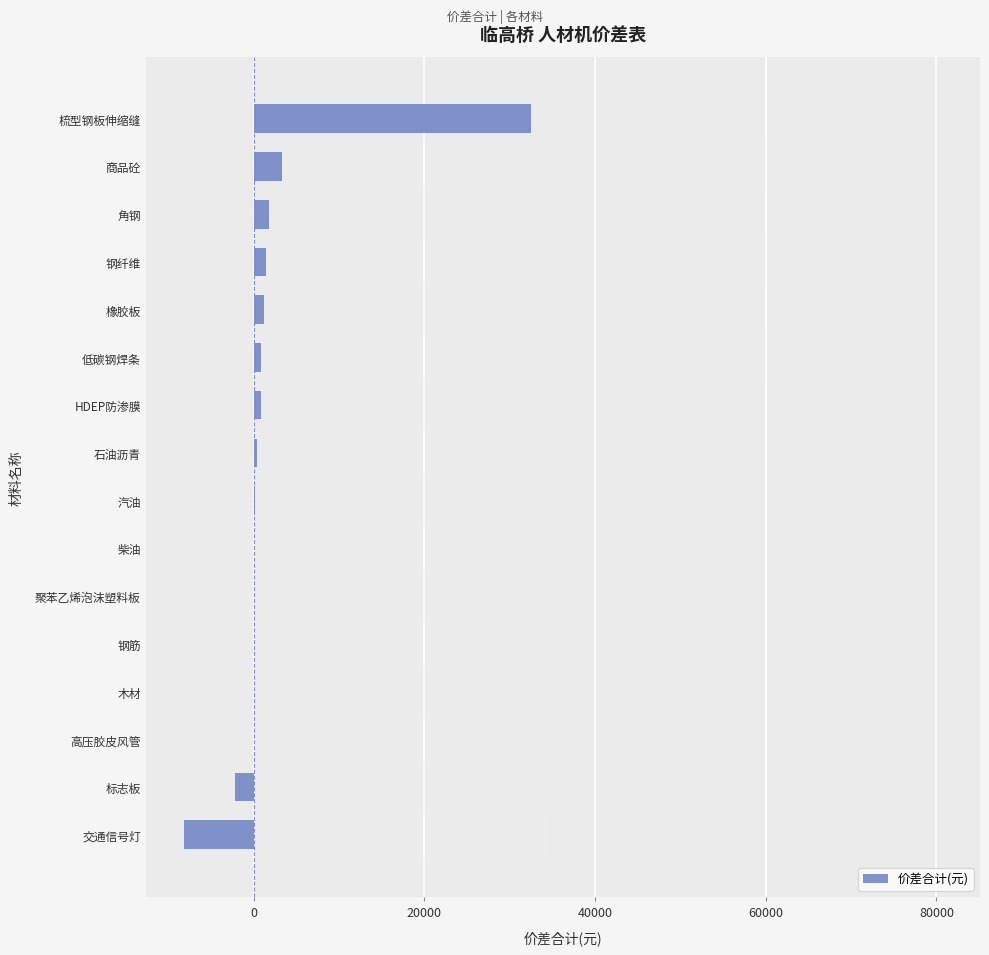

The chart shows a value of 1.0 at 木材. True or false?

False